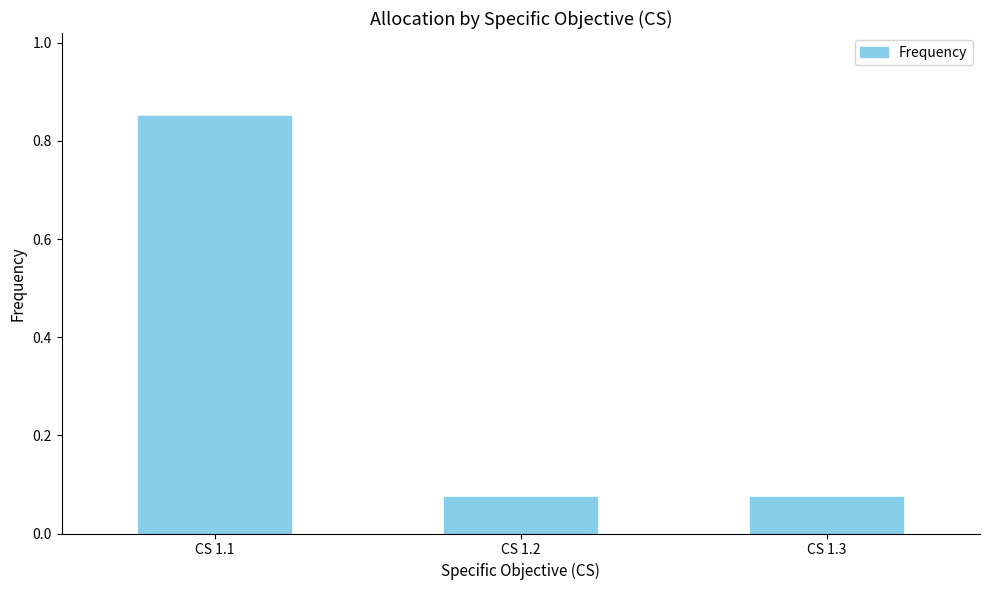

At which category does the chart reach its peak across all series?

CS 1.1